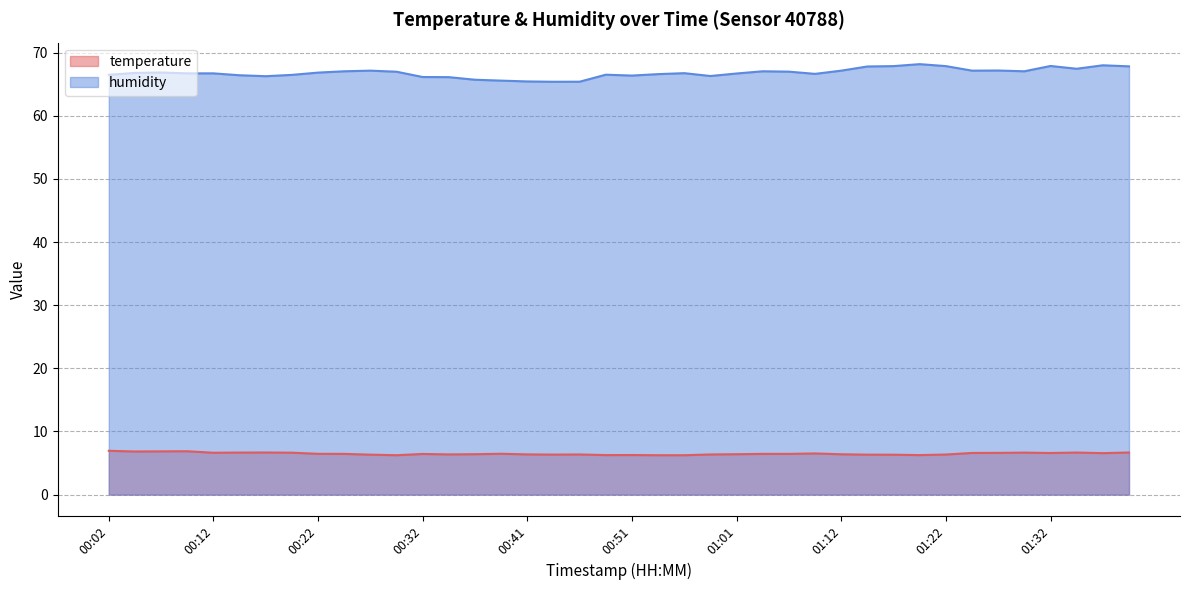

What is the difference between the second highest and second lowest values in the humidity series?

2.6